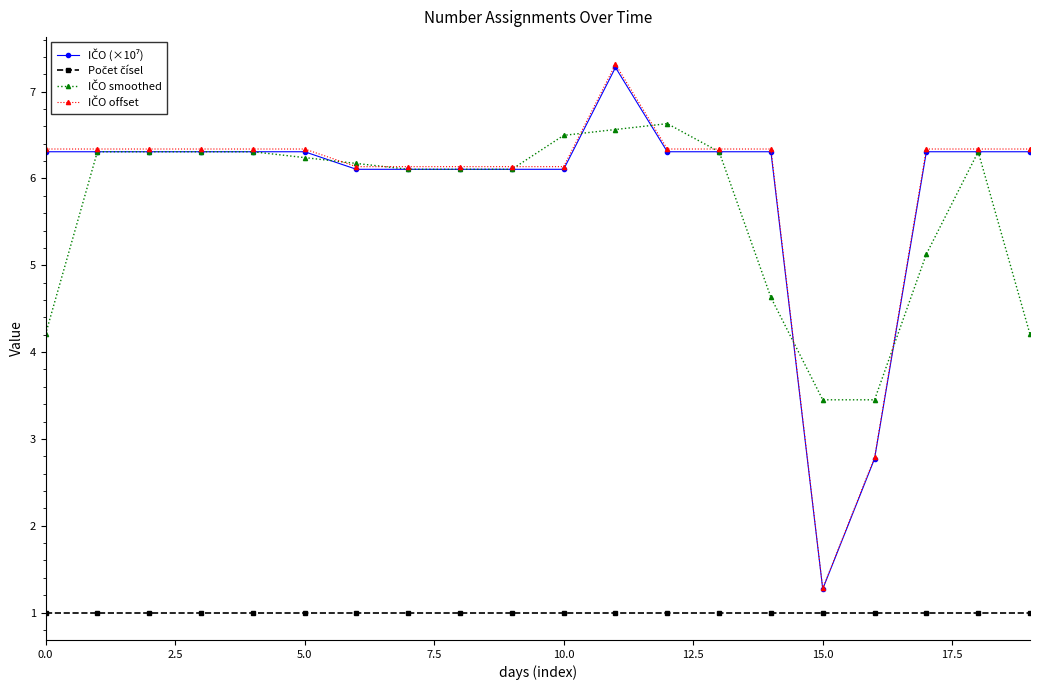

What is the greatest value displayed?

7.3